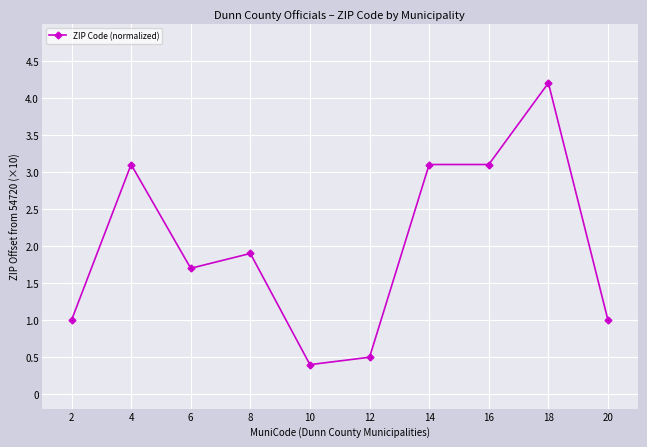

How many lines are shown in the chart?

1